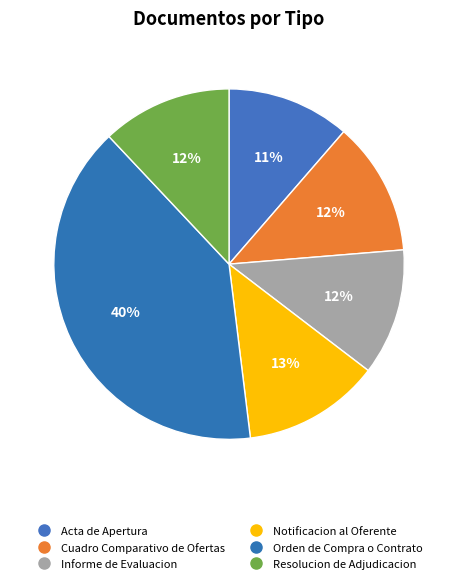

Combined, what portion of the pie is Resolucion de Adjudicacion and Orden de Compra o Contrato?

51.9%